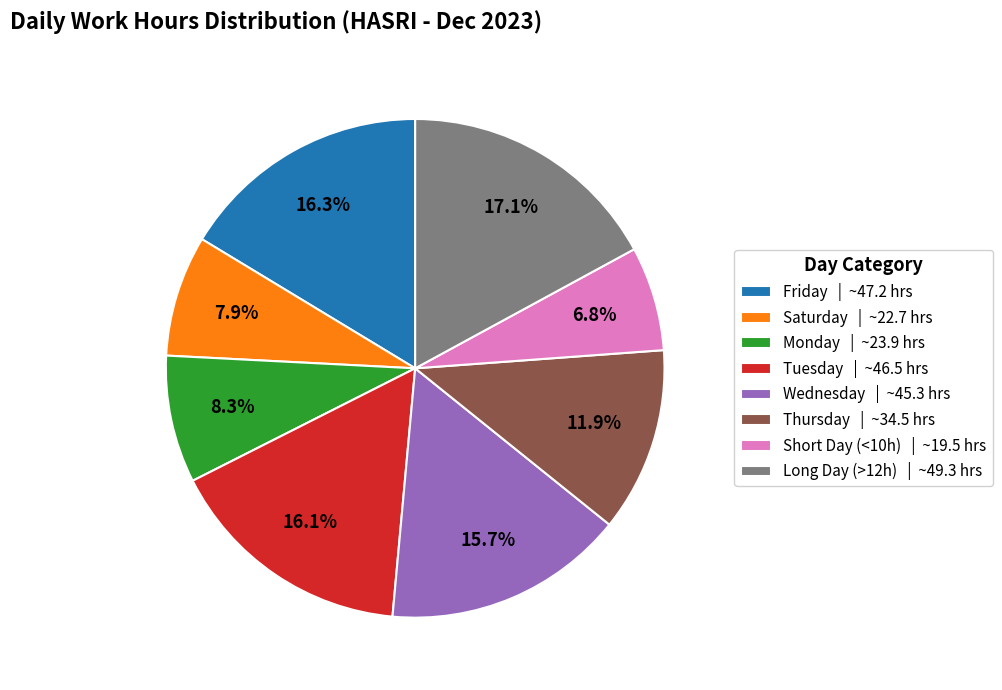

Does Thursday | ~34.5 hrs account for over 50% of the chart?

No